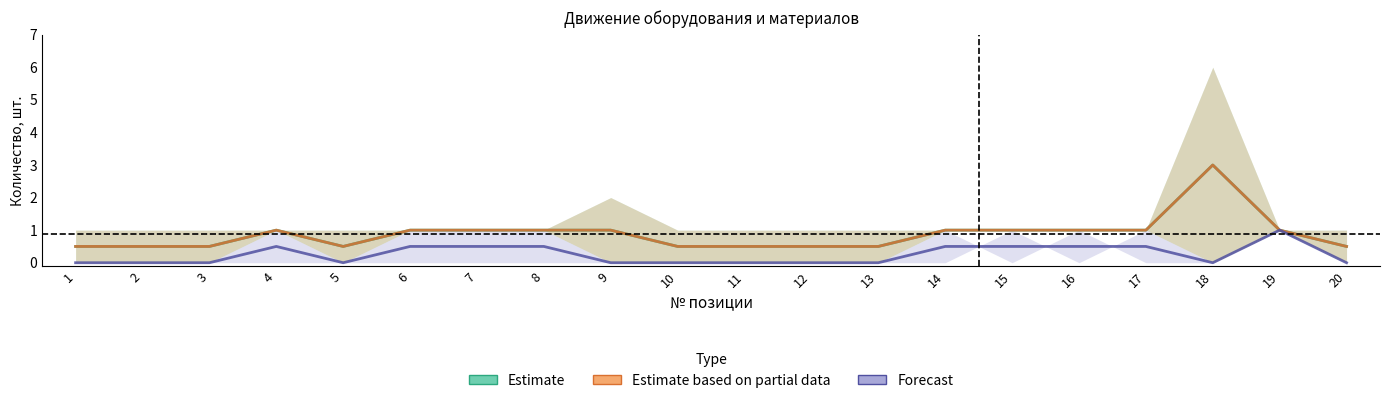

Where does the Estimate series first go above 1?

18